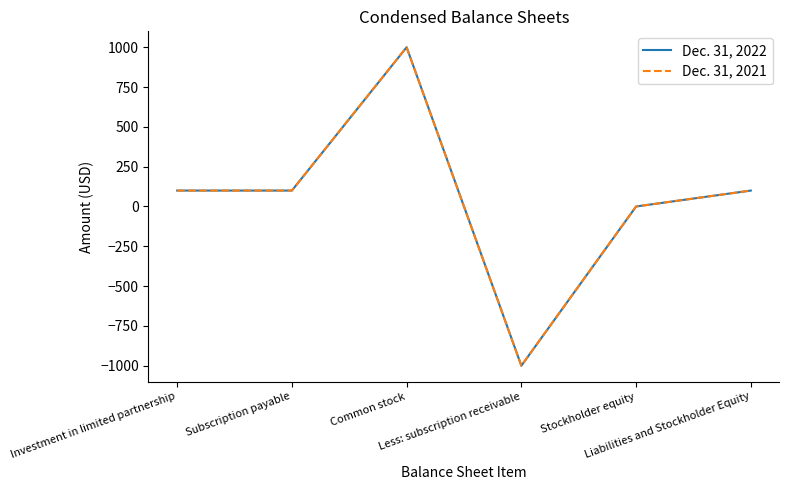

Reading left to right, extract all data points from this chart.

Dec. 31, 2022: 100	100	1000	-1000	0	100
Dec. 31, 2021: 100	100	1000	-1000	0	100